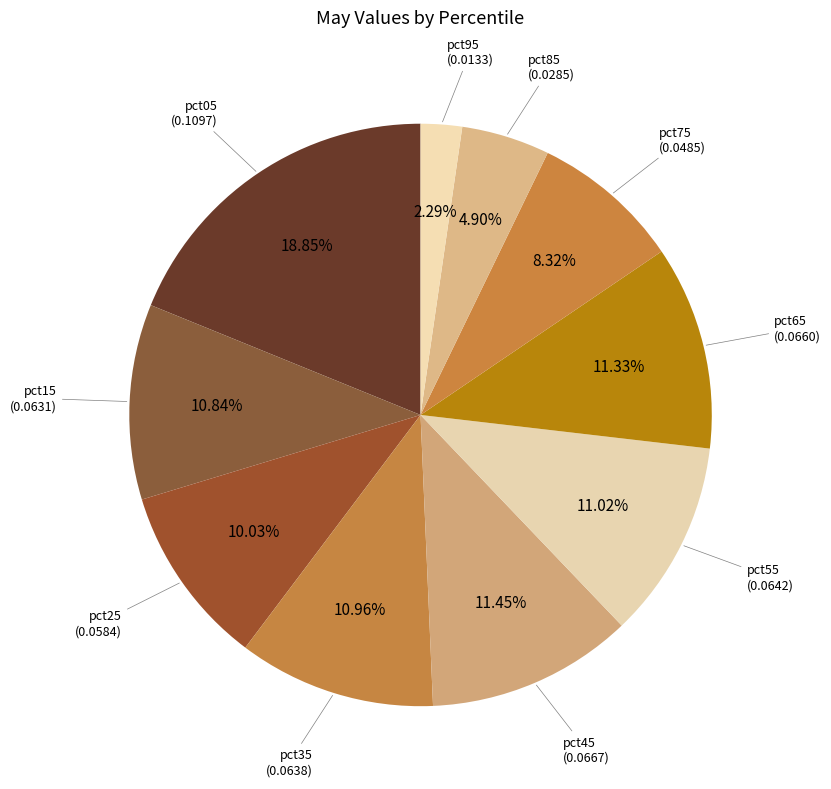

Which category has the smallest portion of the pie?

pct95